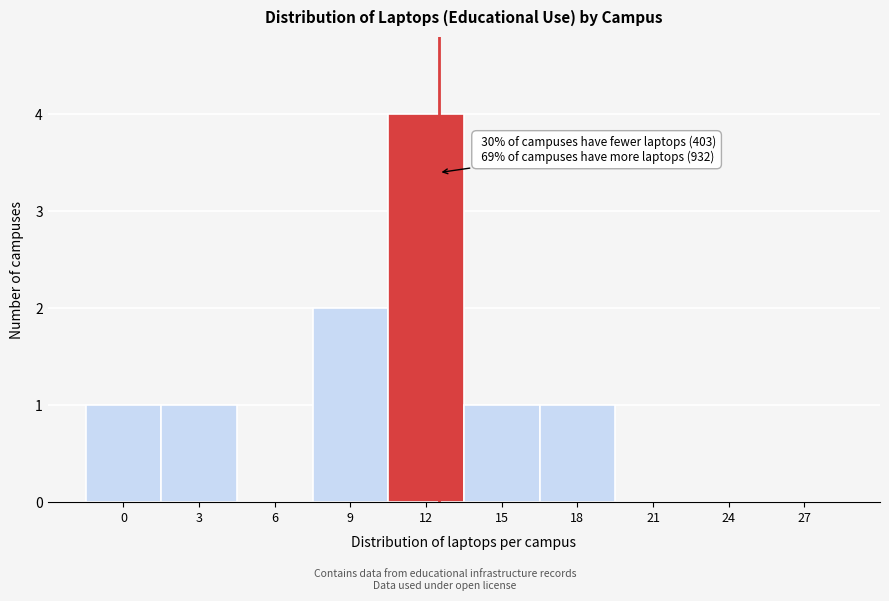

Reading left to right, extract all data points from this chart.

0=1	3=1	6=0	9=2	12=4	15=1	18=1	21=0	24=0	27=0